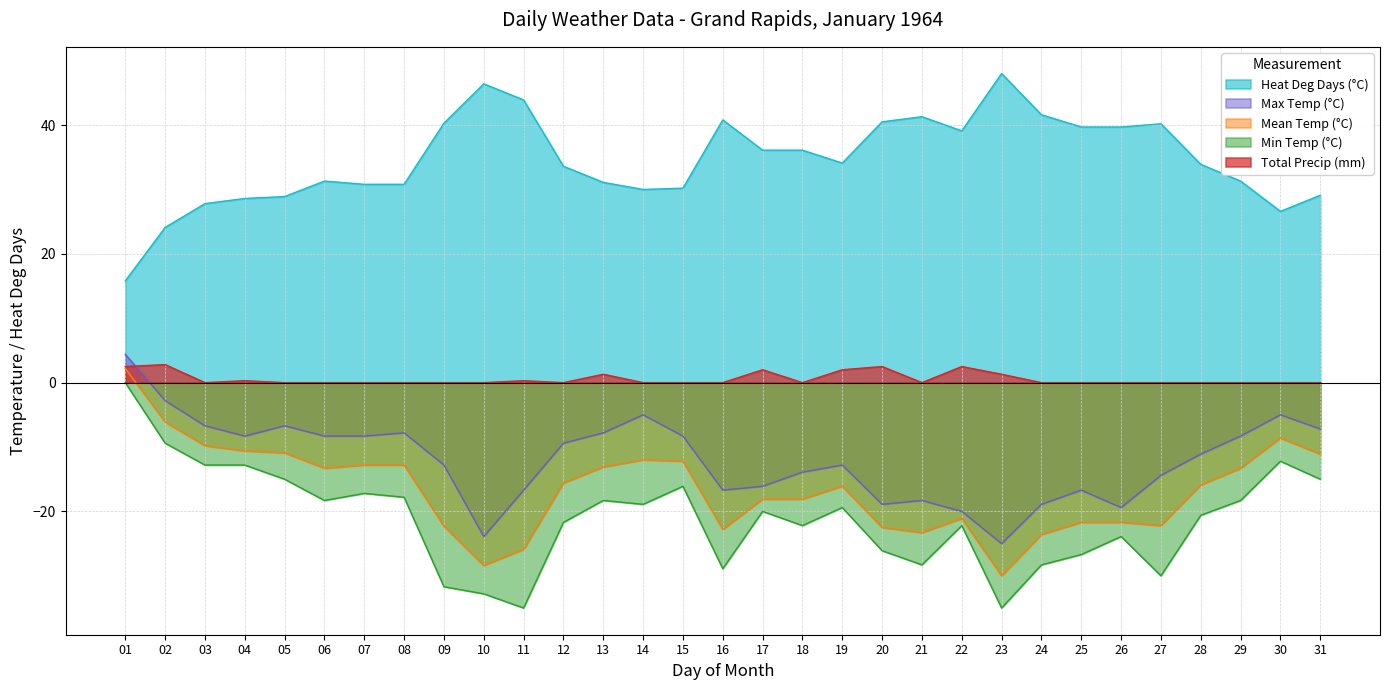

What is the difference between the Max Temp (°C) values at 08 and 26?

11.6